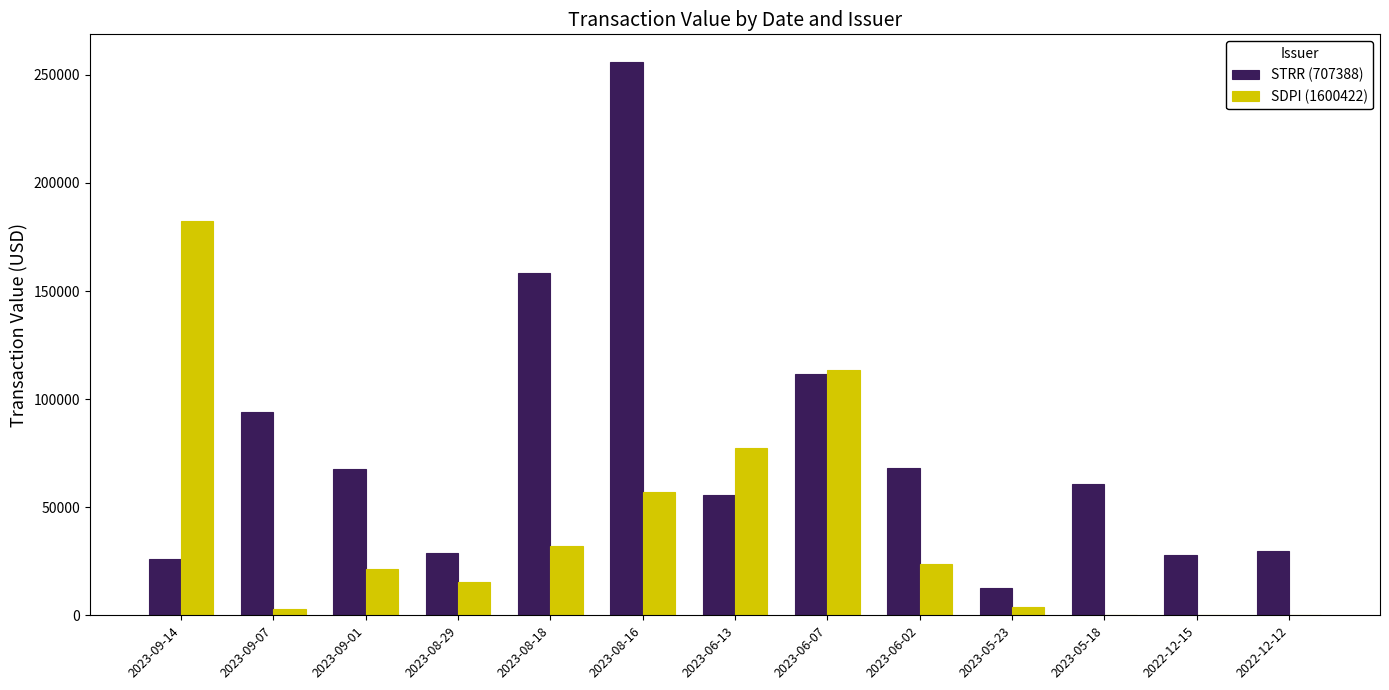

What is the maximum value shown in the chart?

255949